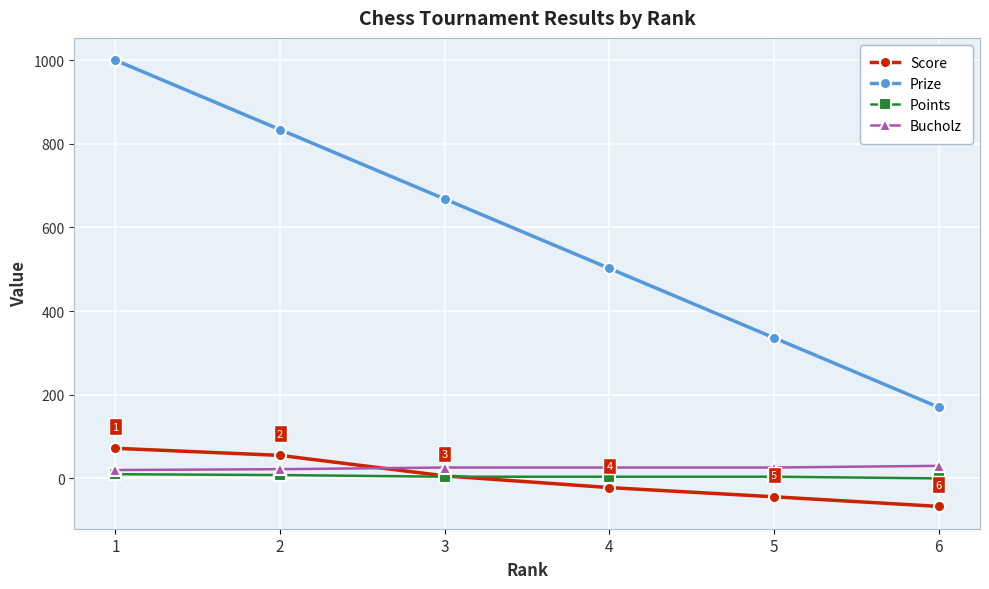

What are all the series names shown in the legend?

Score, Prize, Points, Bucholz